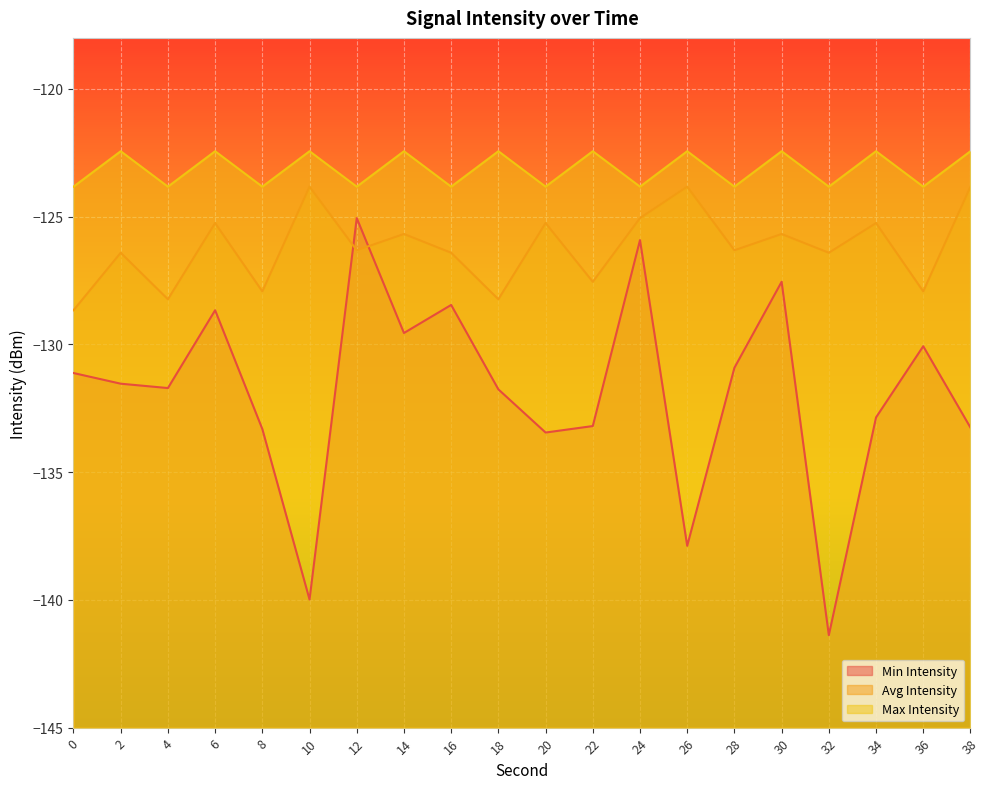

How many categories are shown in the chart?

20